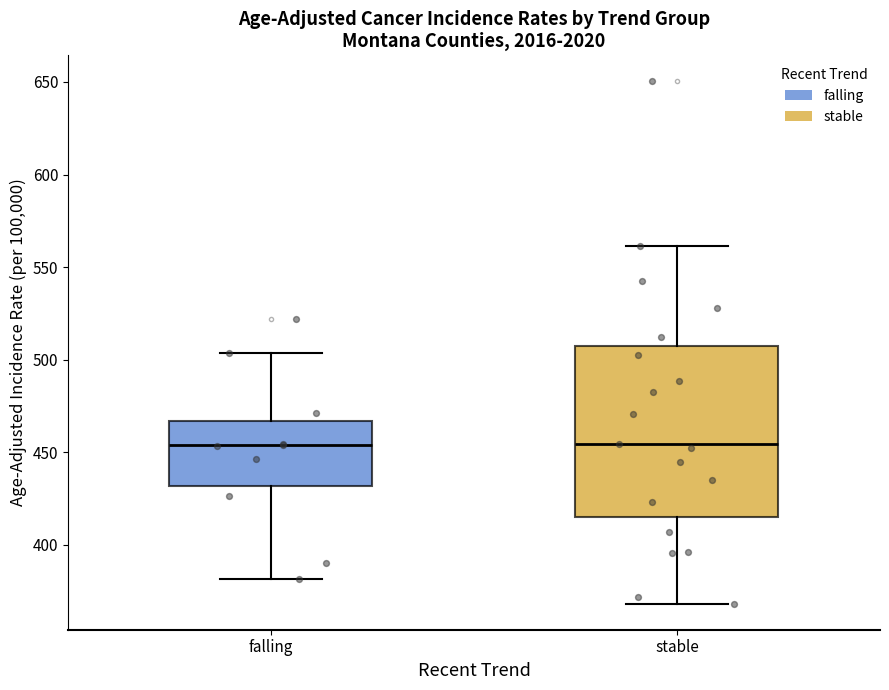

Comparing the boxes themselves (not the whiskers), which one is the tallest?

stable